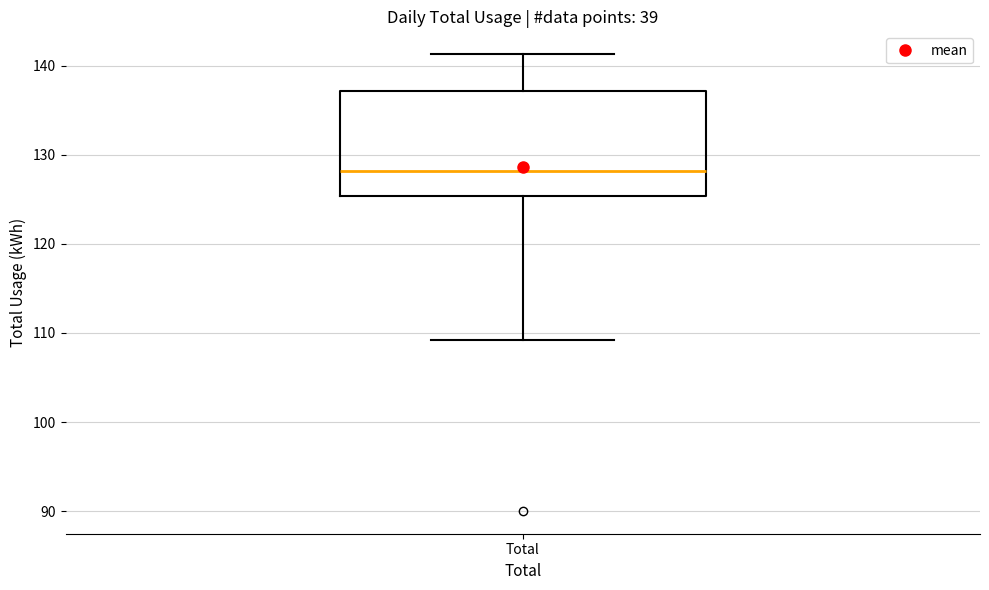

Read this box plot against the y-axis: the position of the median line, the range covered by the box, and the ends of both whiskers. The values are not printed on the chart, so give them approximately, as read against the axis.

median 128, box 125 to 137, whiskers 109 to 141